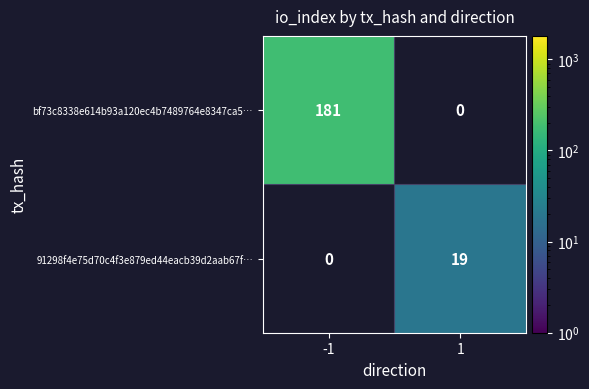

The bf73c8338e614b93a120ec4b7489764e8347ca5… series shows 181 at -1. True or false?

True